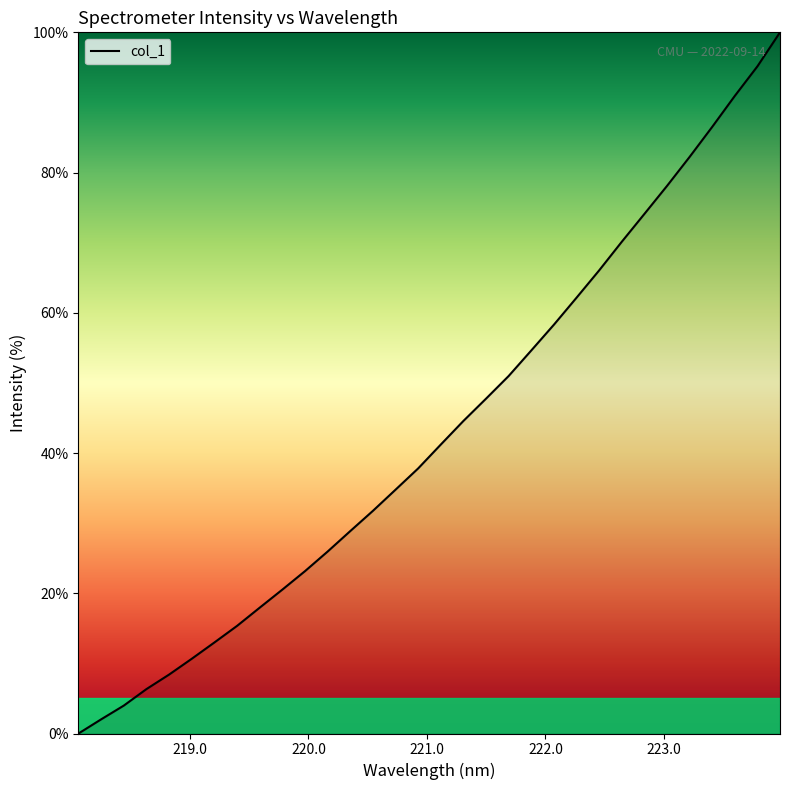

Count the number of values greater than 41.

16